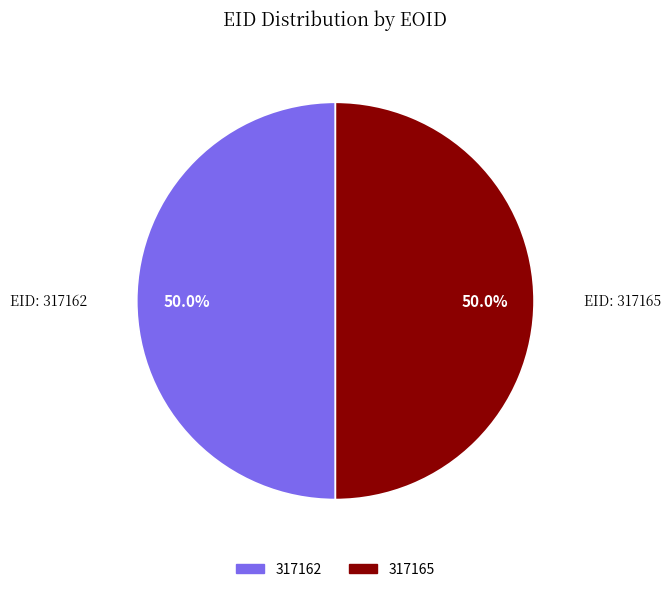

What percentage do 317165 and 317162 together represent?

100.0%